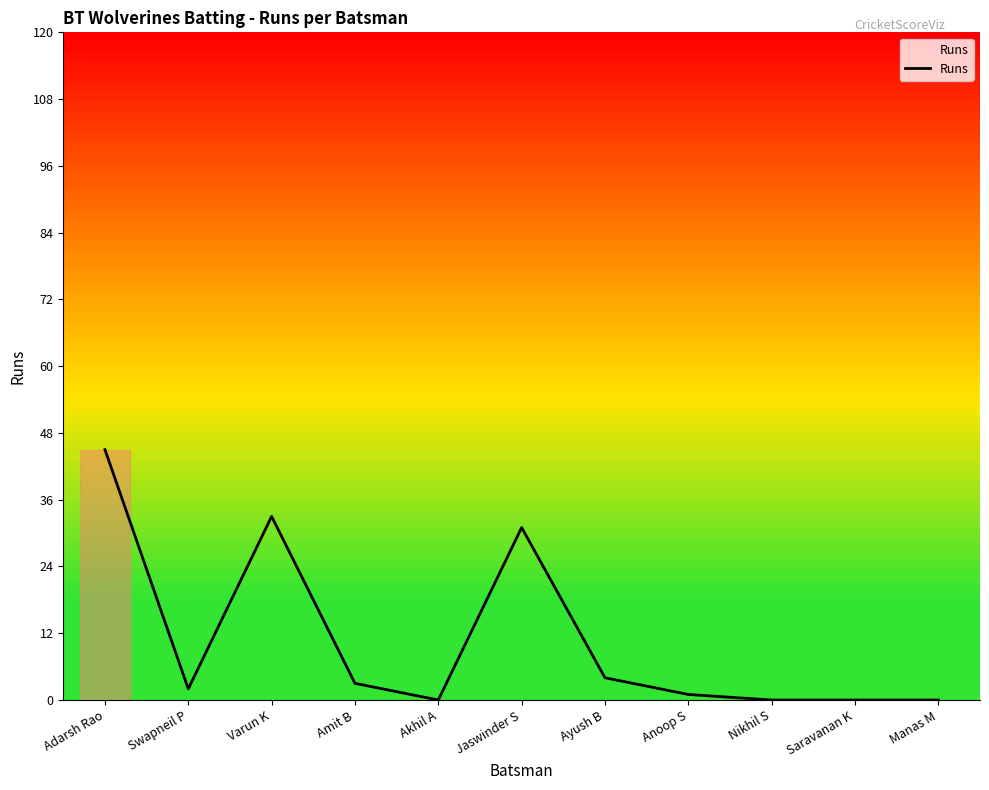

Is it true that the value at Adarsh Rao is 73?

False